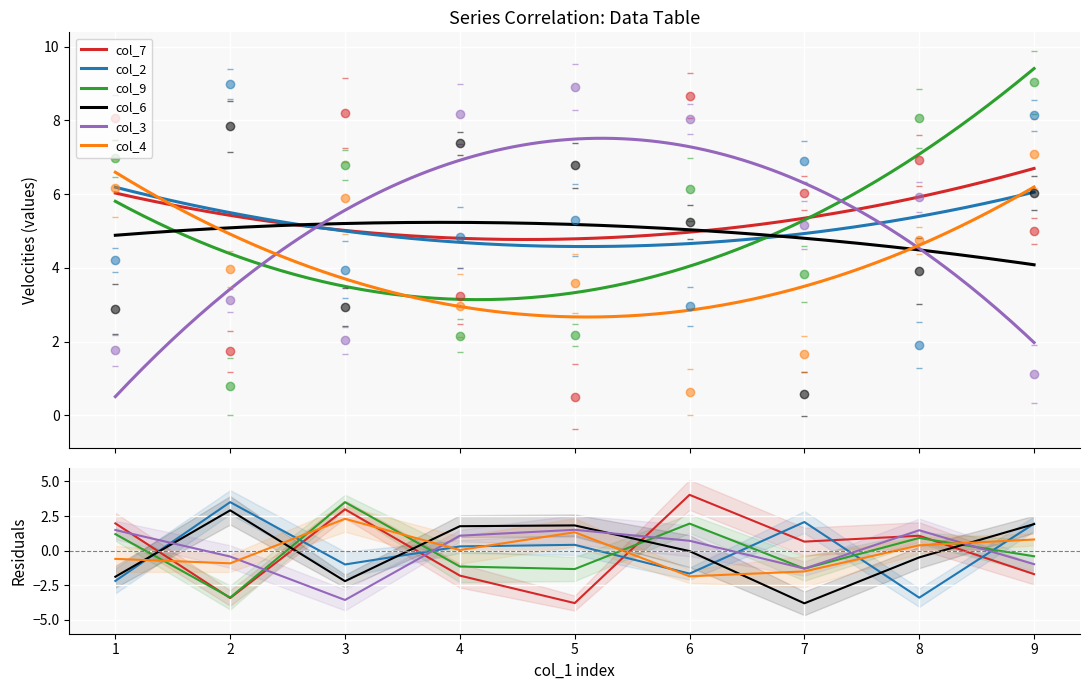

How many interior local peaks does the col_6 series have?

2